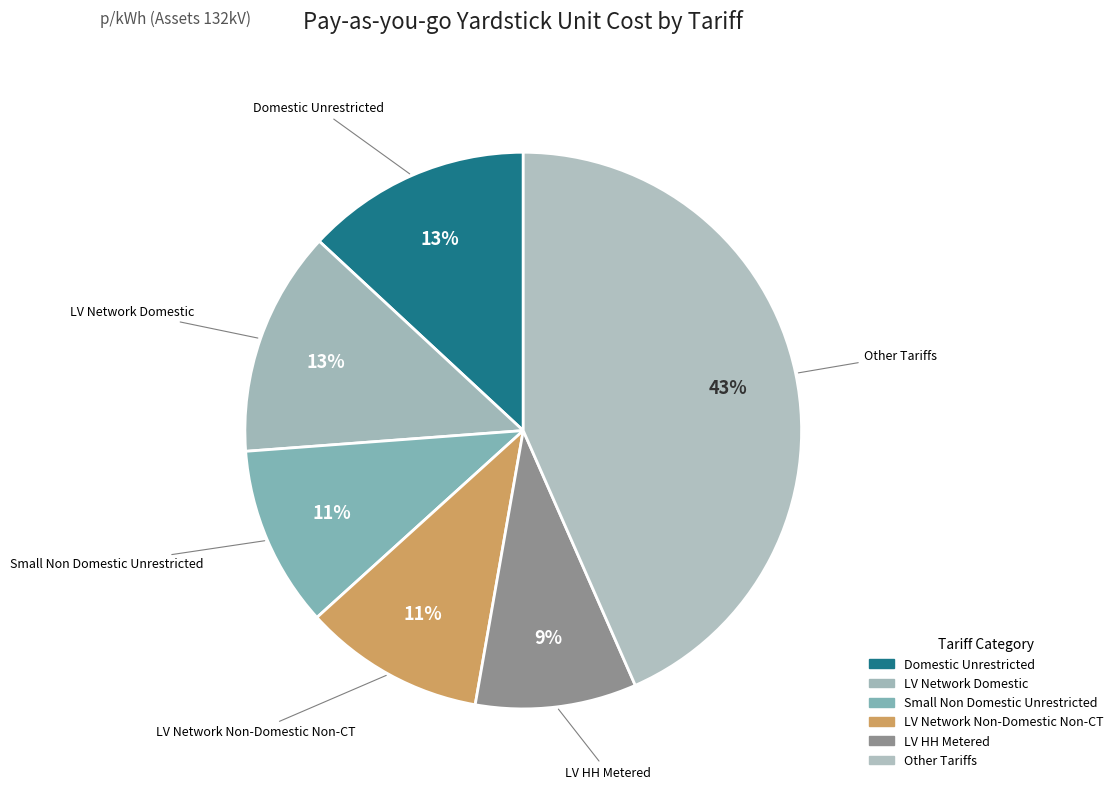

Count the number of slices in the pie.

6